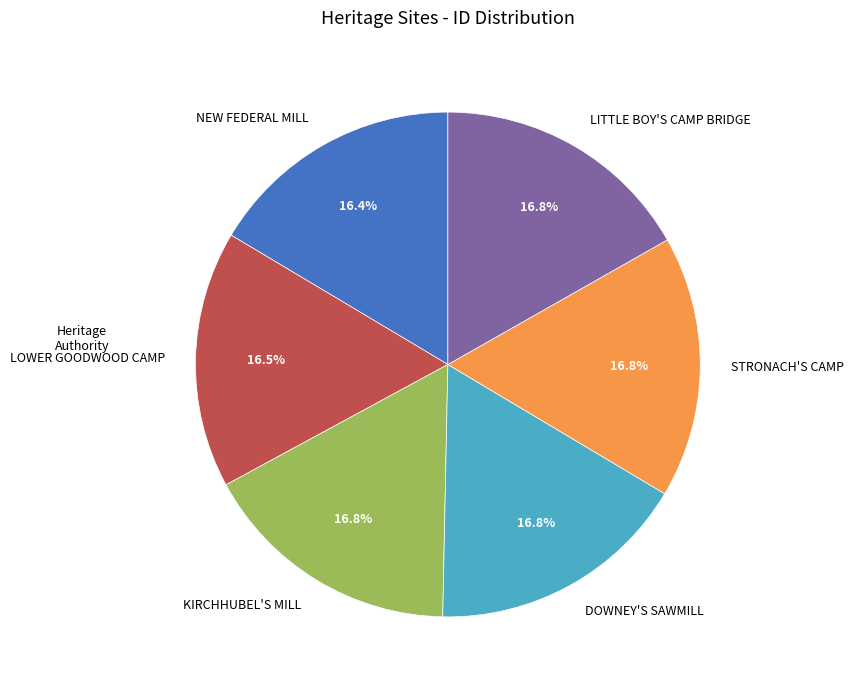

Count the number of slices in the pie.

6